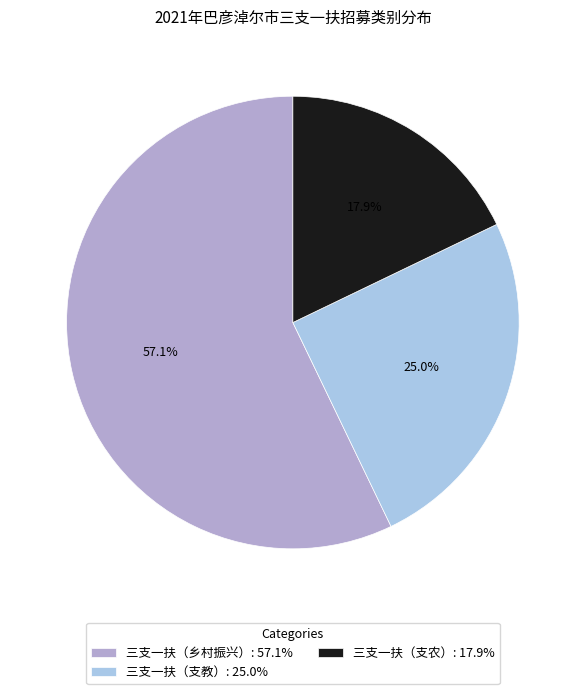

What percentage is the 三支一扶（乡村振兴） slice, to the nearest percent?

57%